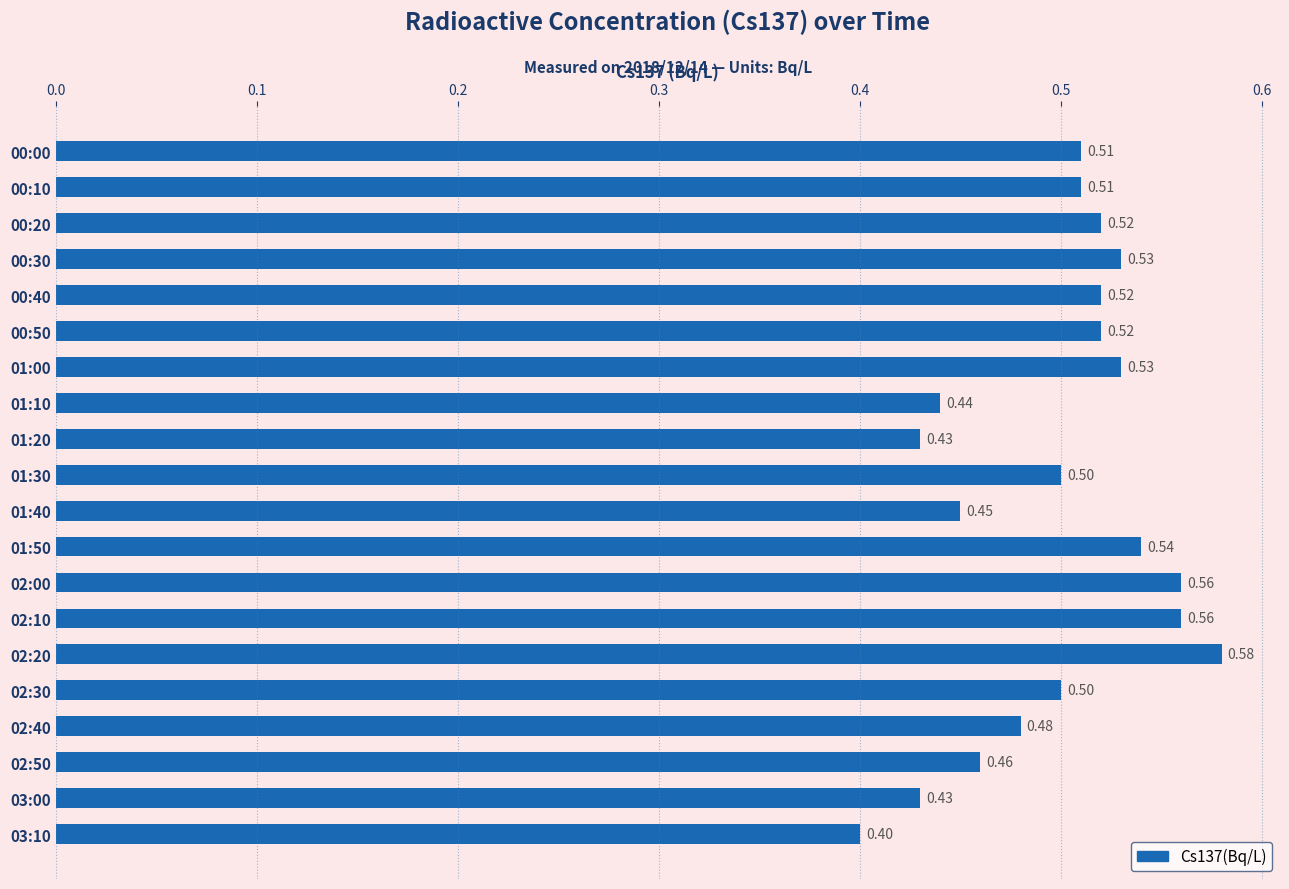

What is the sum of the values at 01:40 and 02:20?

1.0